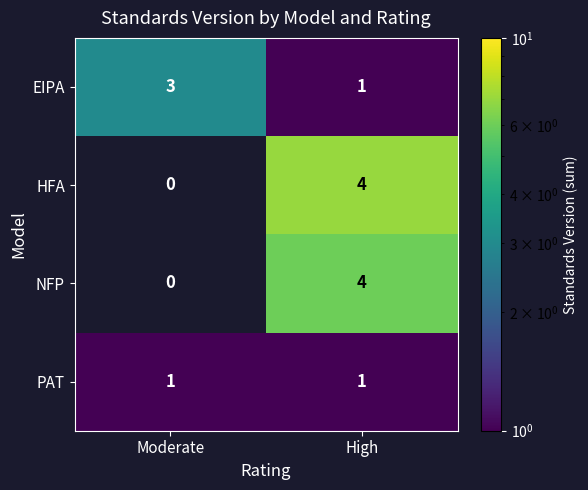

Where is NFP nearest to the value 2?

Moderate